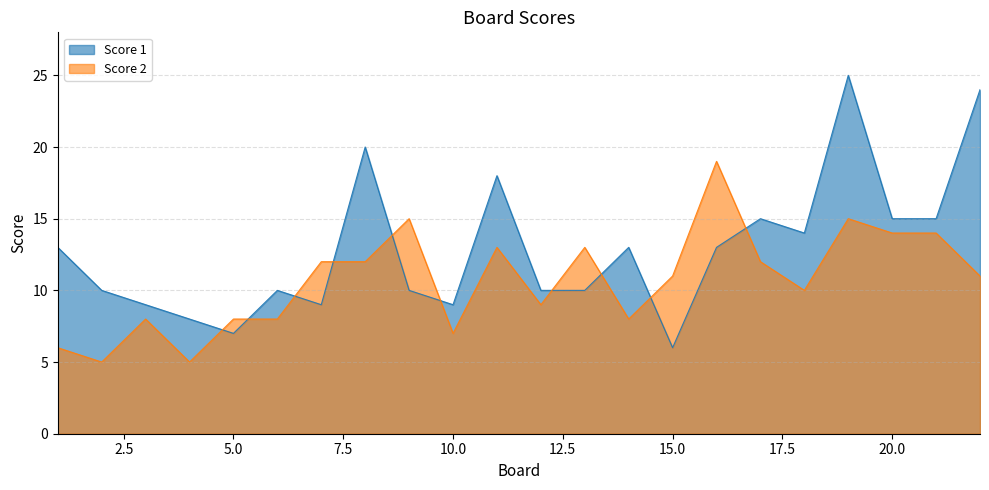

What is the greatest value displayed?

25